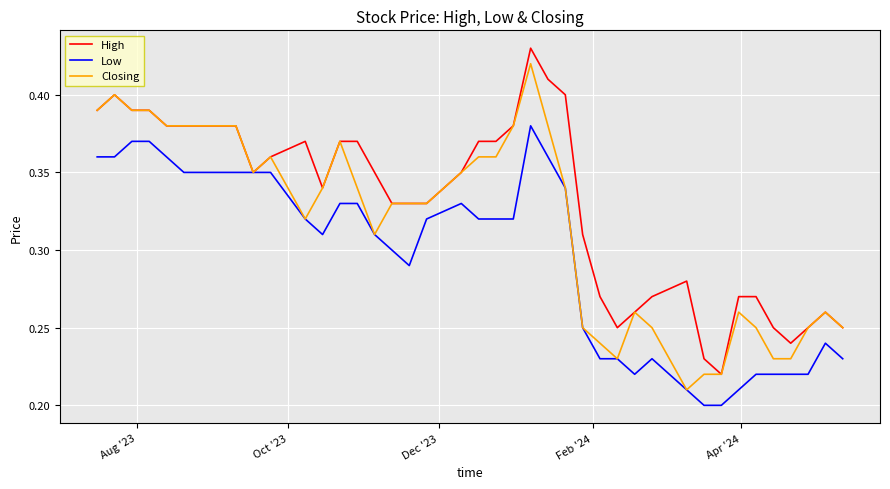

What is the minimum value shown in the chart?

0.2